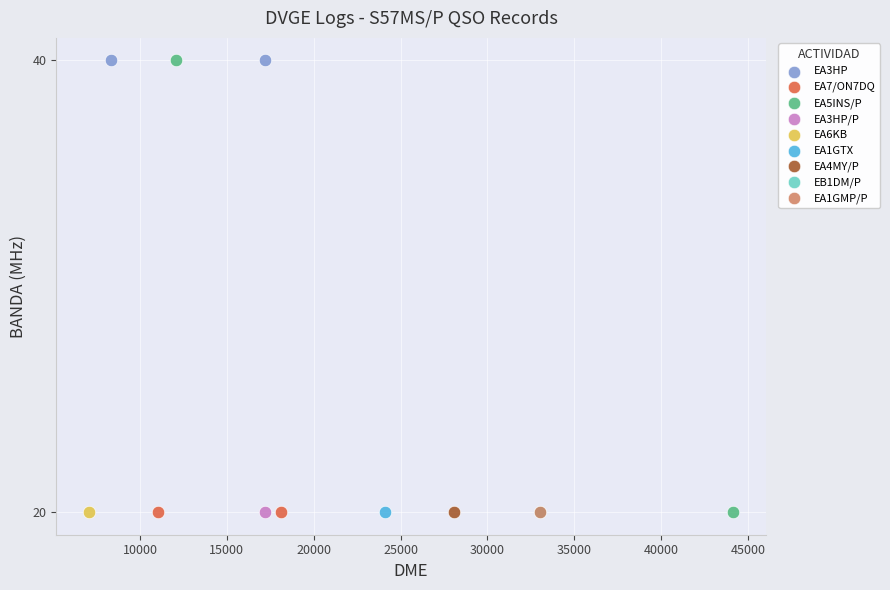

What are all the series names shown in the legend?

EA3HP, EA7/ON7DQ, EA5INS/P, EA3HP/P, EA6KB, EA1GTX, EA4MY/P, EB1DM/P, EA1GMP/P